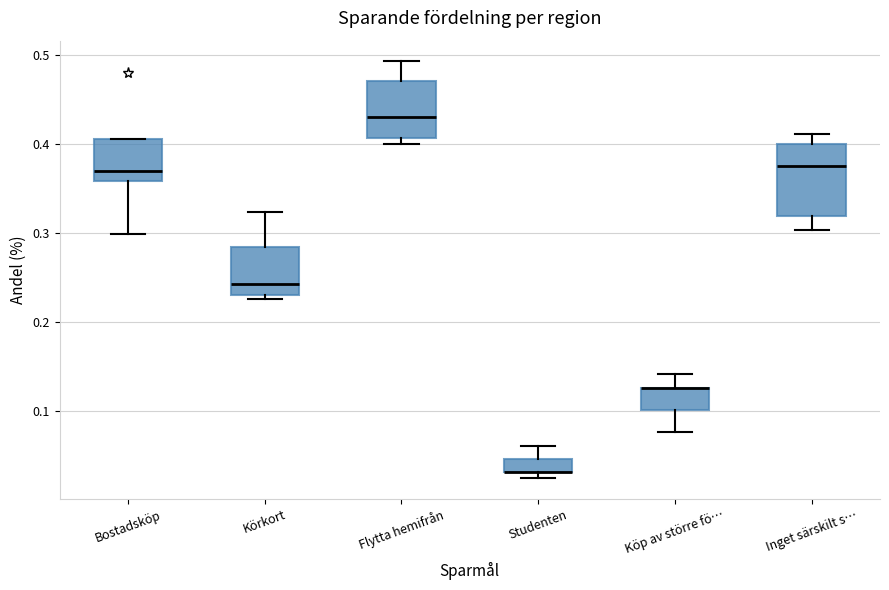

Where is the lower edge of the box for Inget särskilt s… on the y-axis? The values are not printed on the chart, so give them approximately, as read against the axis.

0.32